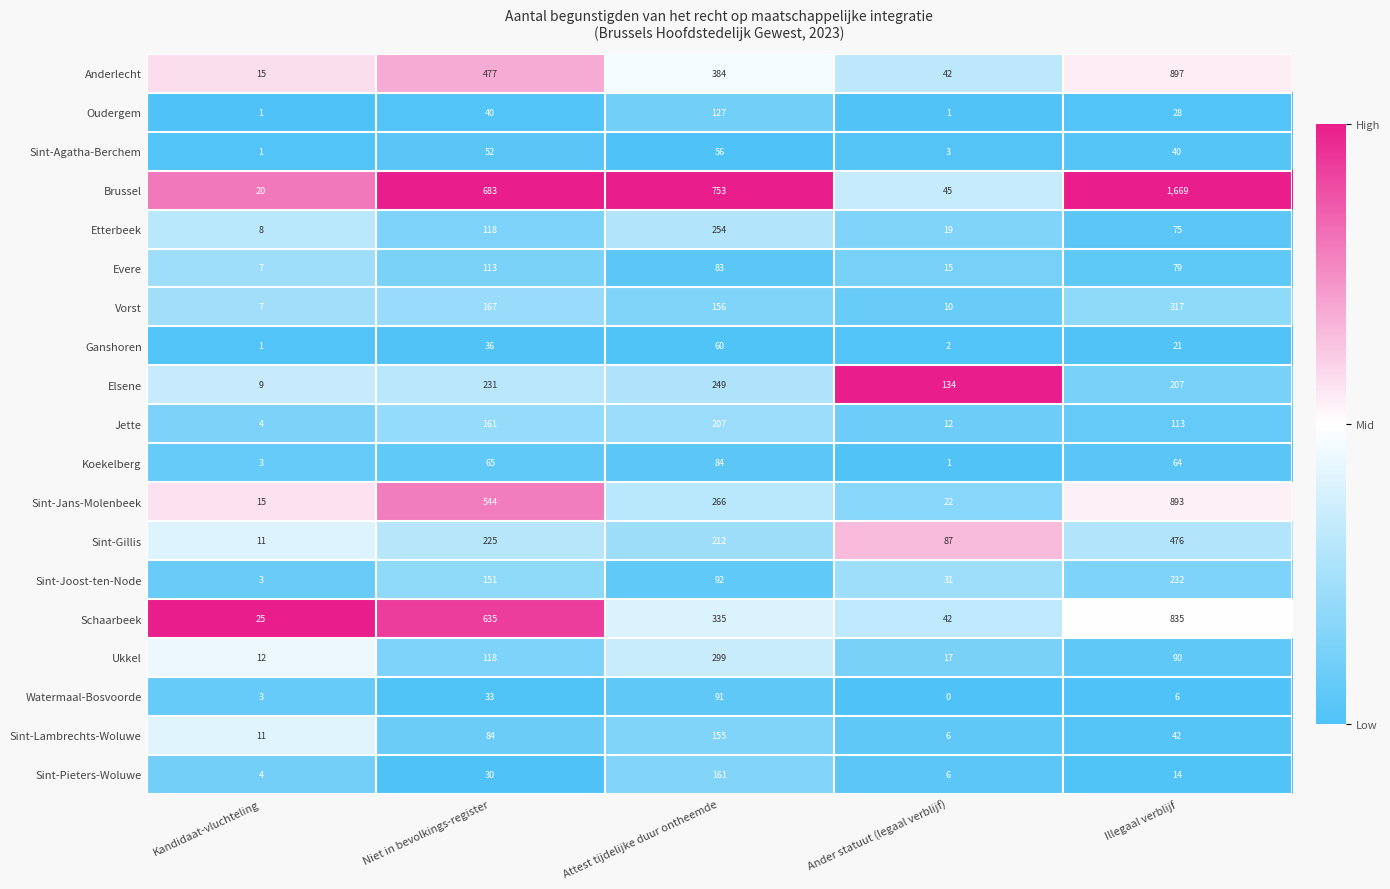

Where is Watermaal-Bosvoorde nearest to the value 45?

Niet in bevolkings-register